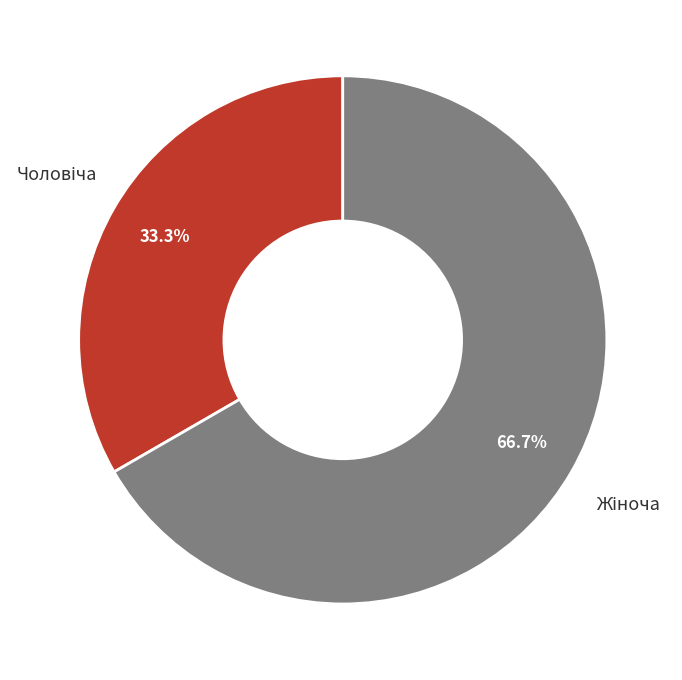

Is there a majority slice in this chart?

Yes